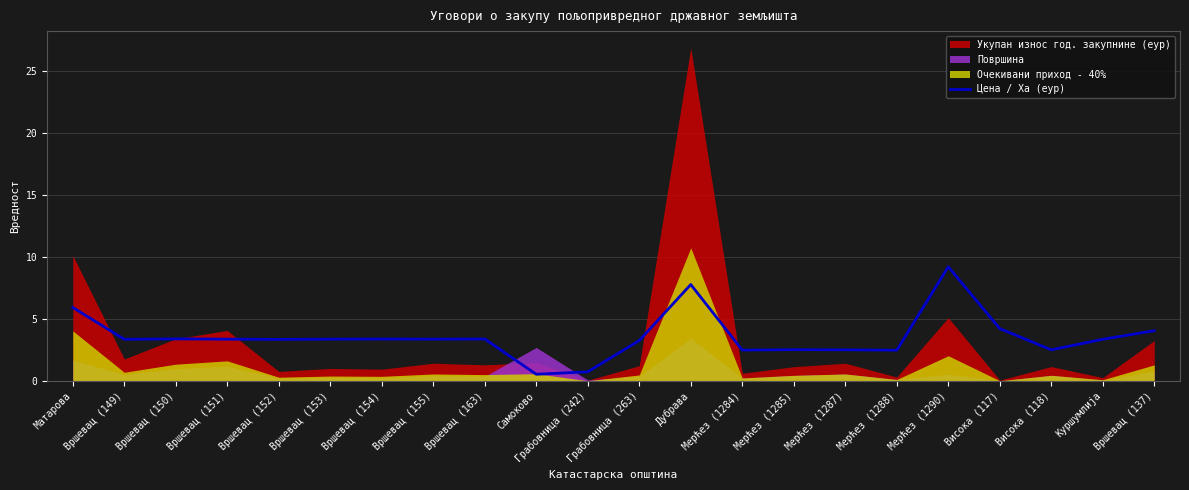

What is the value of the 15th point from the left?

2.5